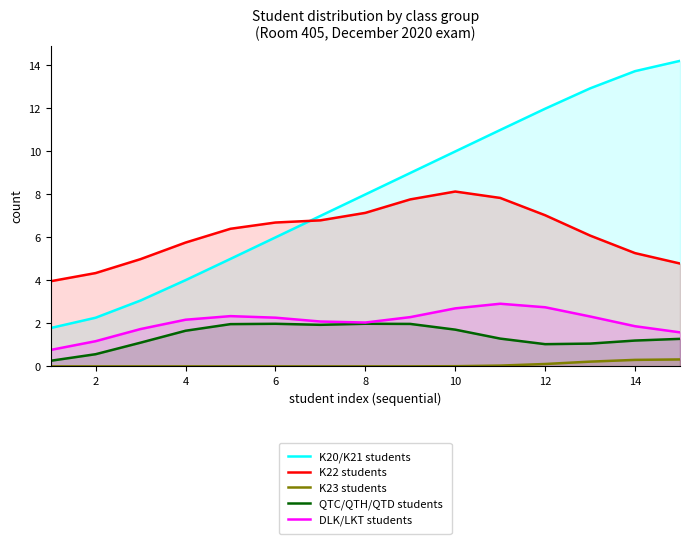

Count the number of data series in this chart.

5